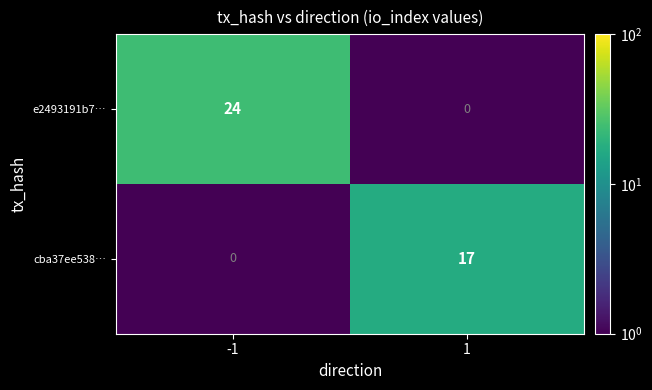

Reading left to right, list all the values displayed in this chart.

e2493191b7…: -1=24	1=0
cba37ee538…: -1=0	1=17